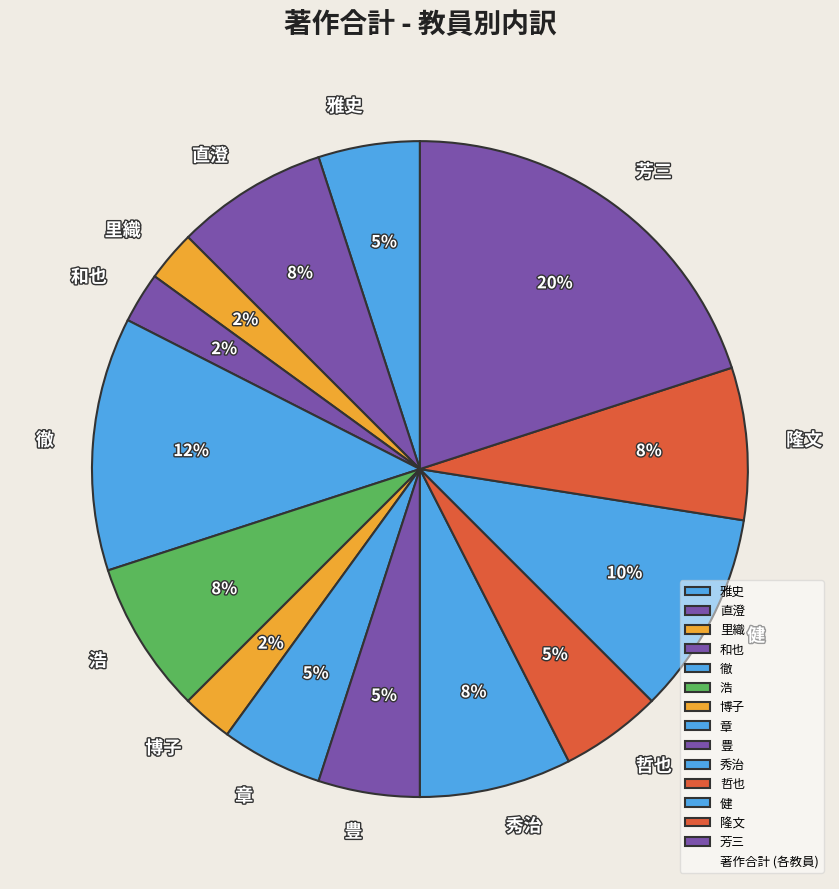

Which slice is the largest?

芳三